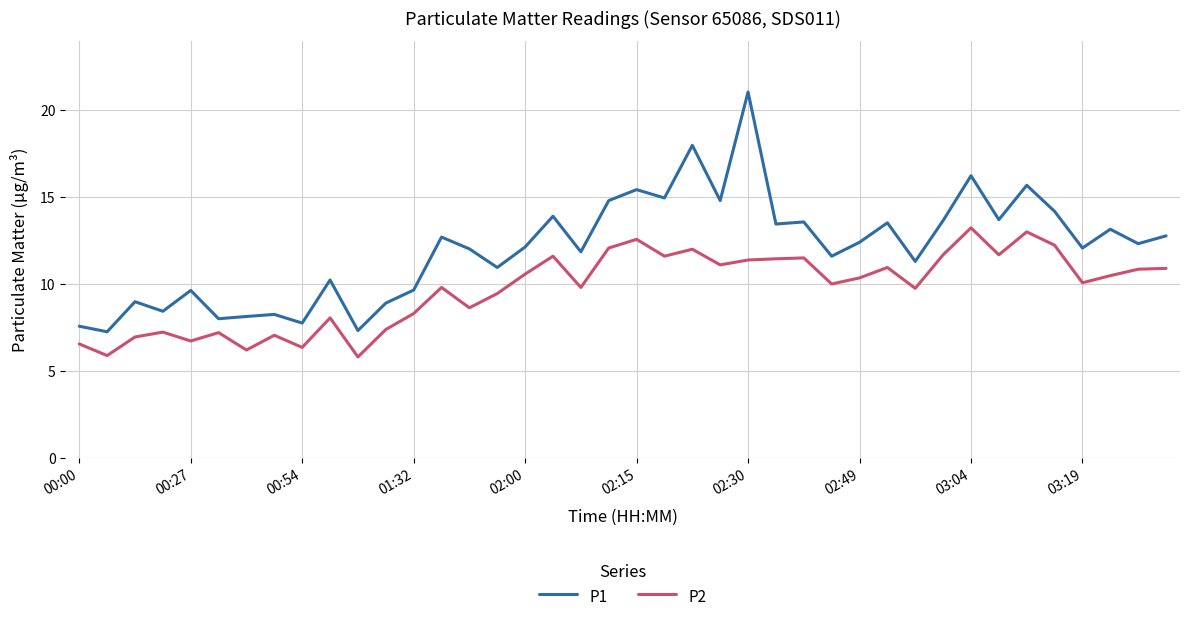

What is the difference between the maximum and minimum values in the P2 series?

7.4